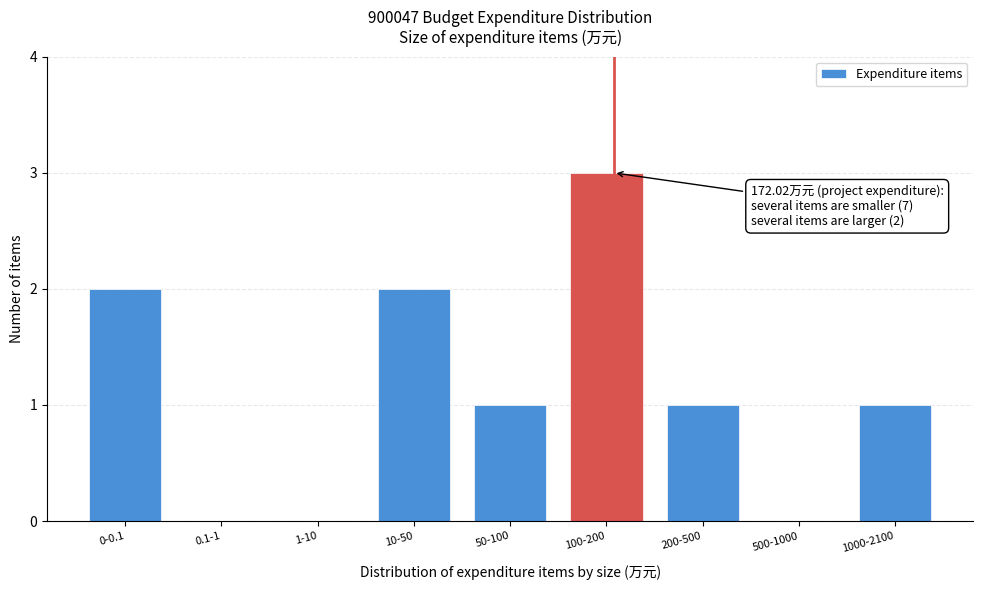

Reading left to right, what are all the values shown in this chart?

0-0.1=2	0.1-1=0	1-10=0	10-50=2	50-100=1	100-200=3	200-500=1	500-1000=0	1000-2100=1